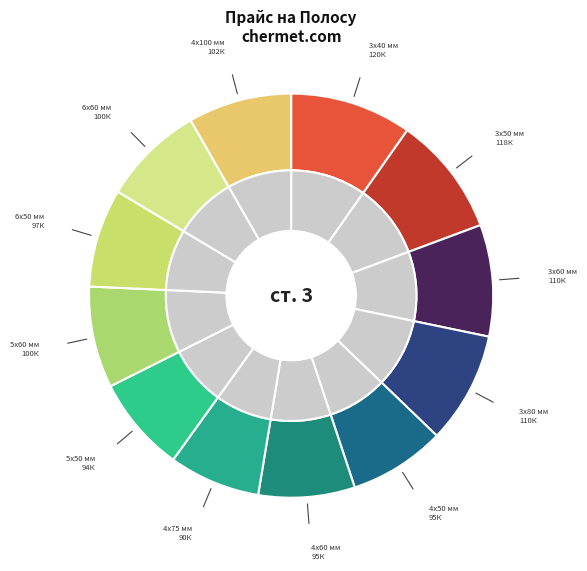

Is there any slice that represents more than half of the pie?

No